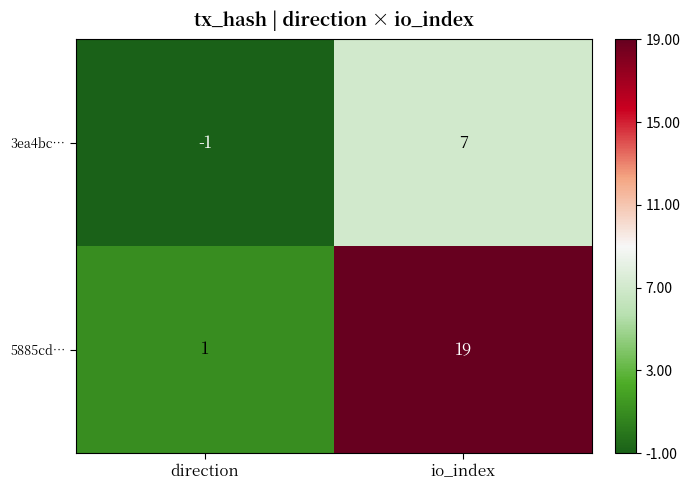

Reading left to right, list all the values displayed in this chart.

3ea4bc…: -1	7
5885cd…: 1	19